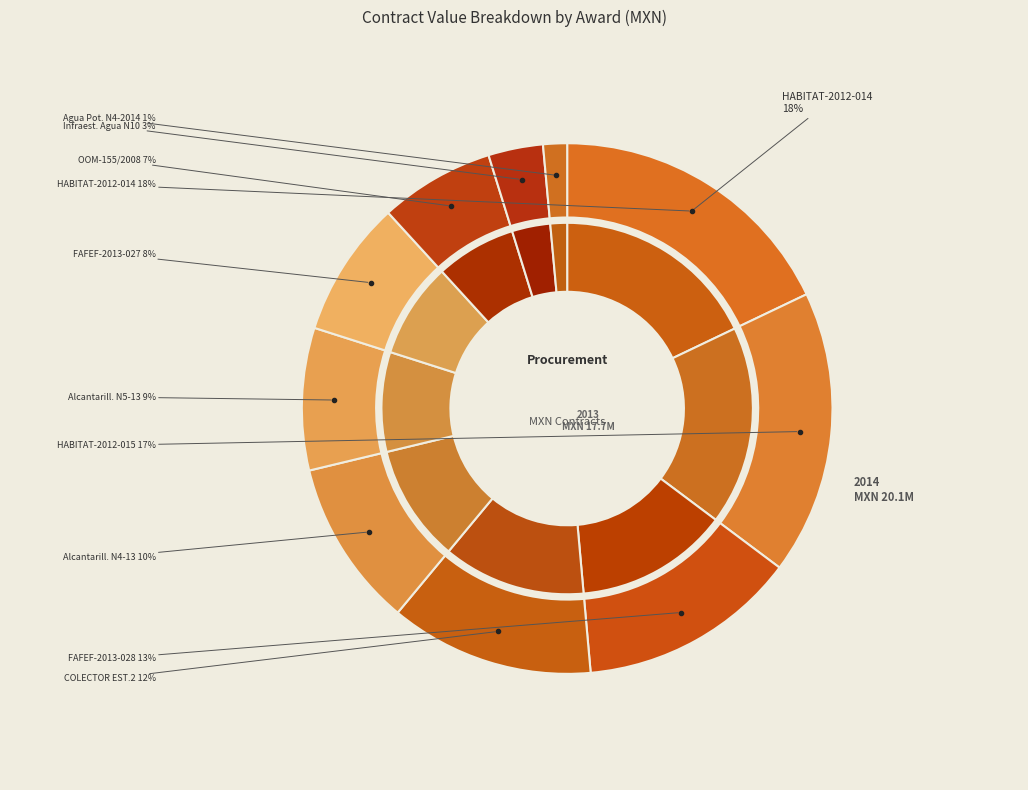

To the nearest percent, what is the average slice percentage?

10%